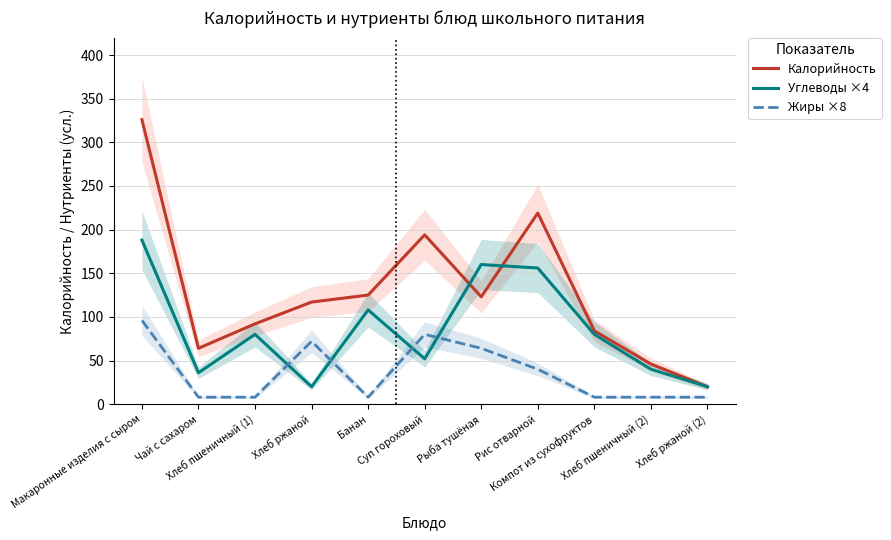

What is the sum of the Углеводы ×4 values at Хлеб пшеничный (1) and Макаронные изделия с сыром?

268